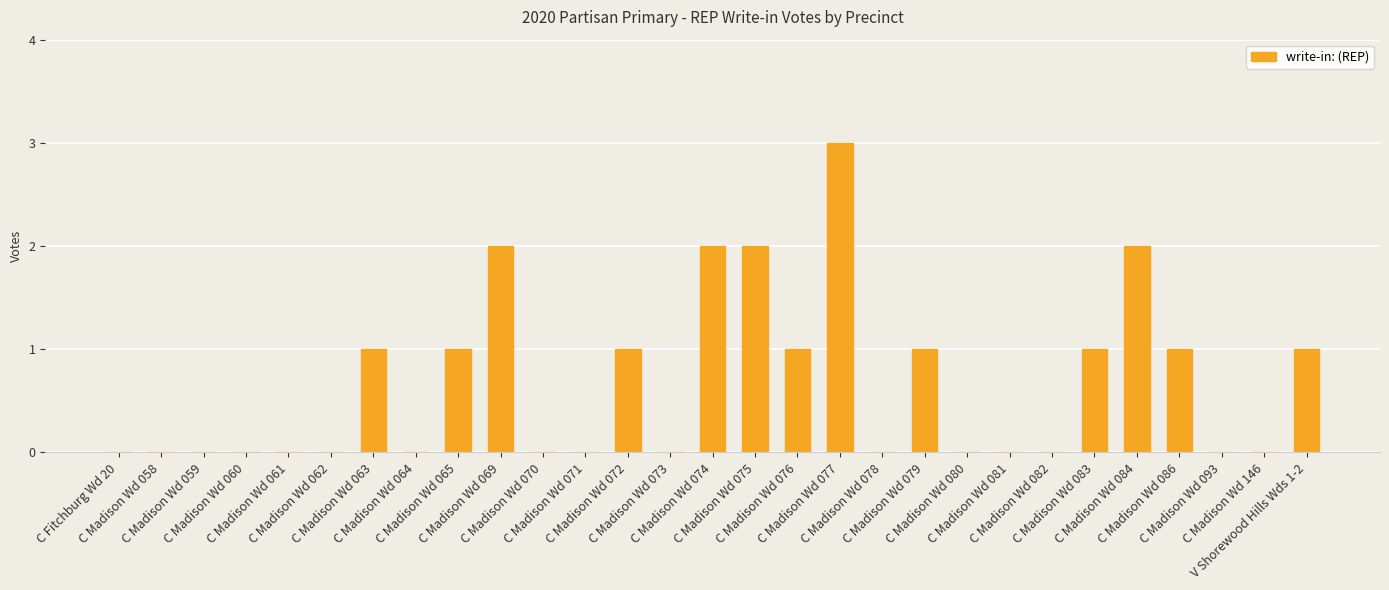

What is the greatest value displayed?

3